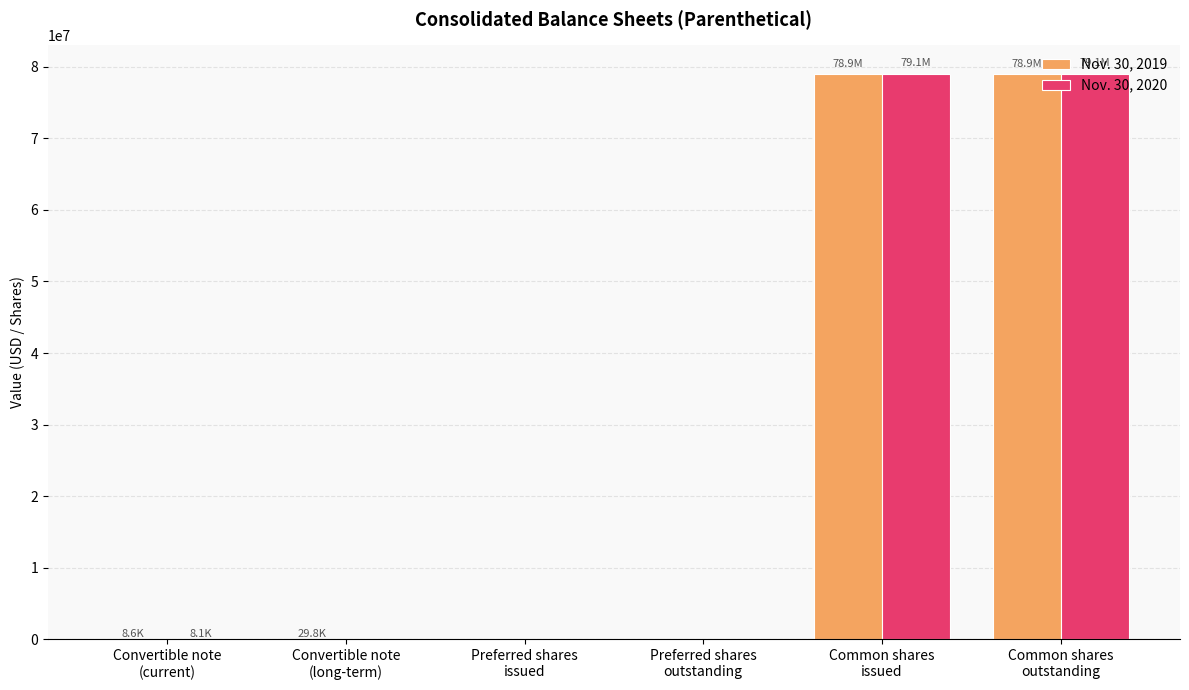

How many distinct data groups are displayed?

2